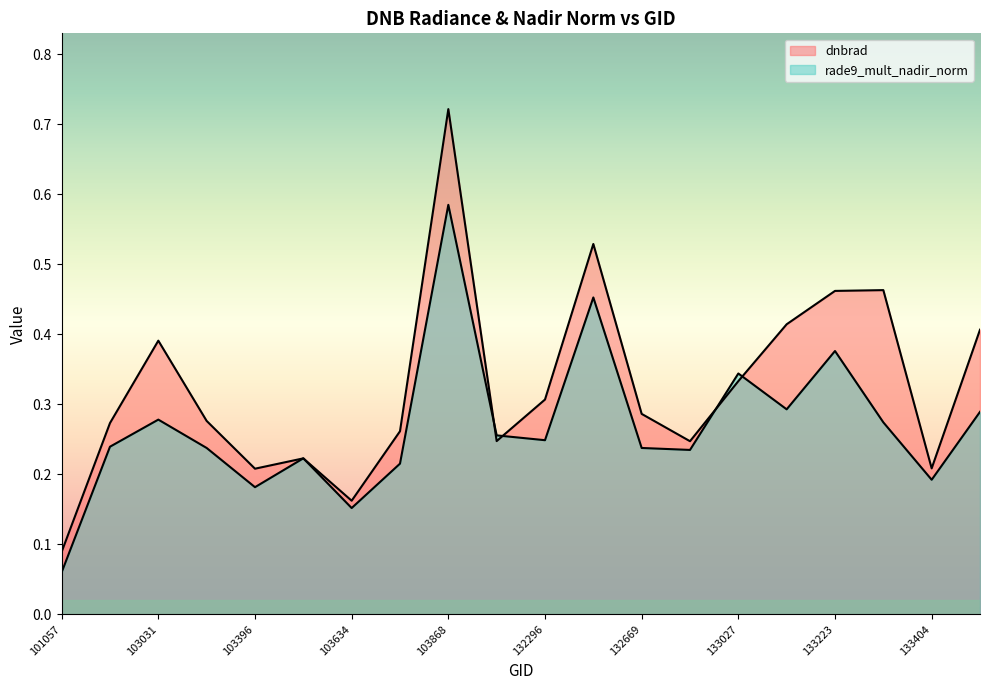

How many interior local peaks does the rade9_mult_nadir_norm series have?

6